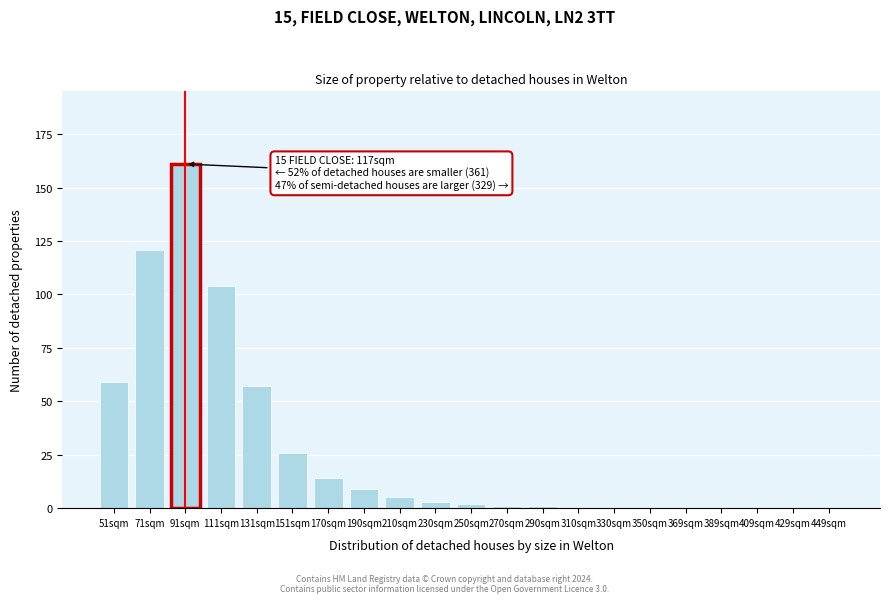

Reading left to right, what are all the values shown in this chart?

51sqm=59	71sqm=121	91sqm=161	111sqm=104	131sqm=57	151sqm=26	170sqm=14	190sqm=9	210sqm=5	230sqm=3	250sqm=2	270sqm=1	290sqm=1	310sqm=0	330sqm=0	350sqm=0	369sqm=0	389sqm=0	409sqm=0	429sqm=0	449sqm=0